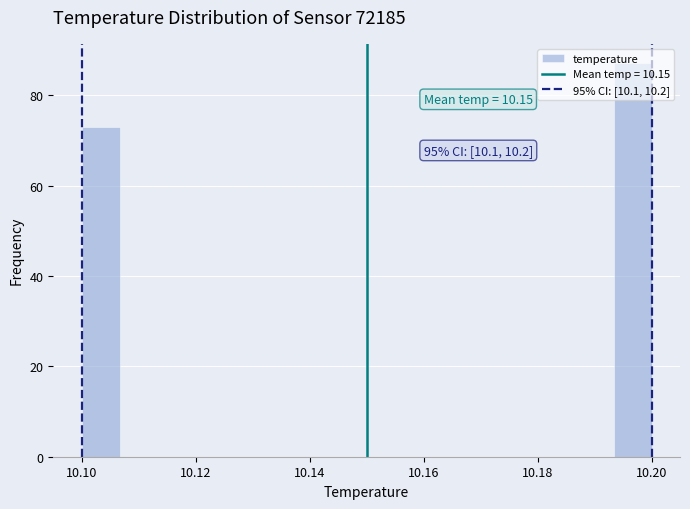

Read against the x-axis, roughly where is the centre of the tallest bar?

10.196